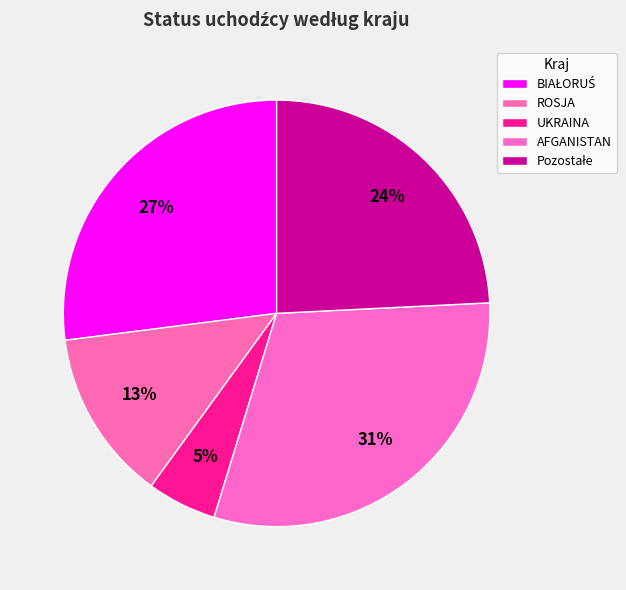

How many slices are in this pie chart?

5